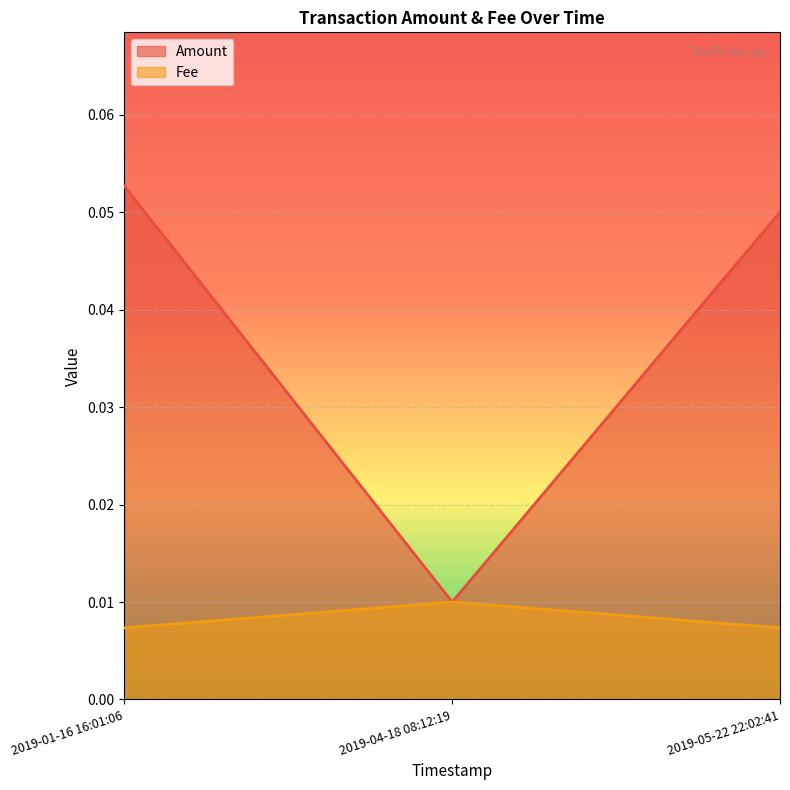

What is the sum of all Amount values?

0.1